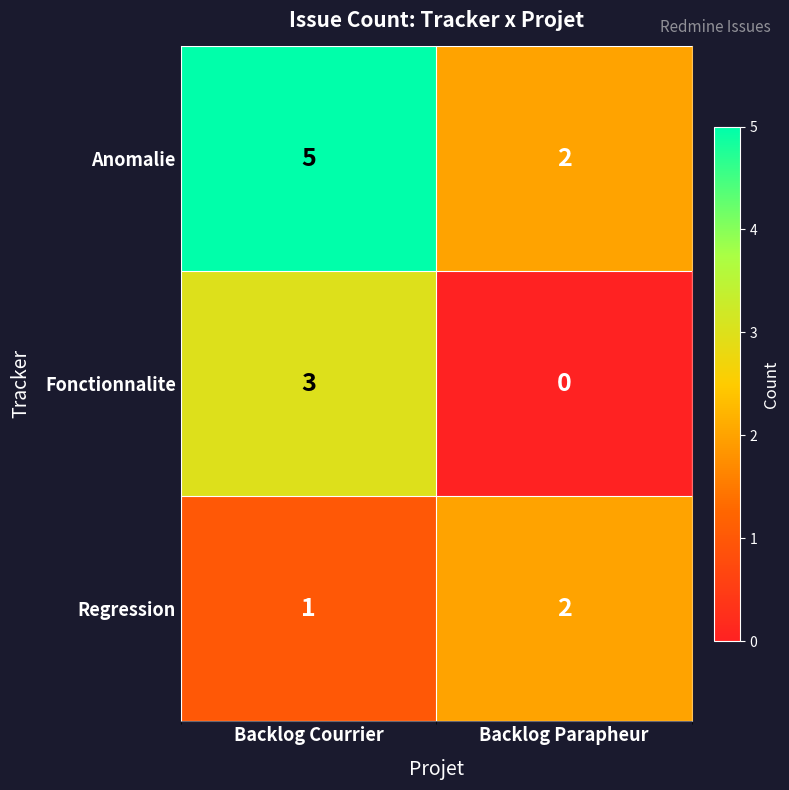

At which label is Fonctionnalite closest to 1?

Backlog Parapheur